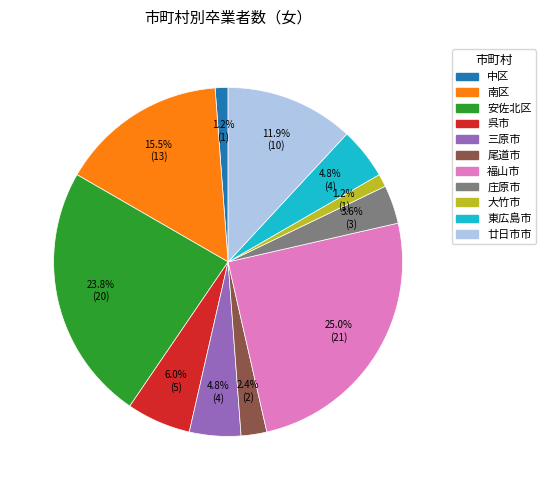

Which category has the biggest portion of the pie?

福山市